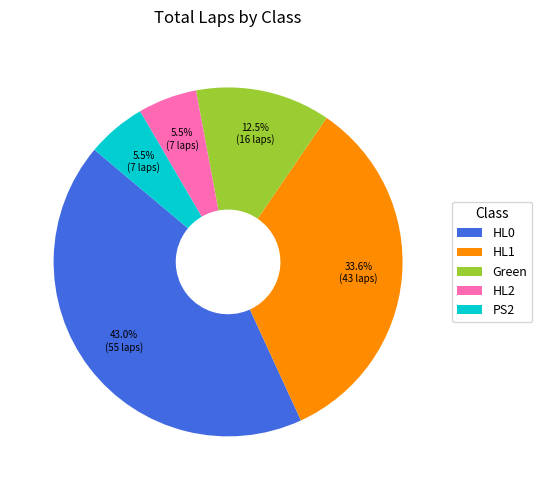

To the nearest percent, what percentage of the pie is HL1?

34%